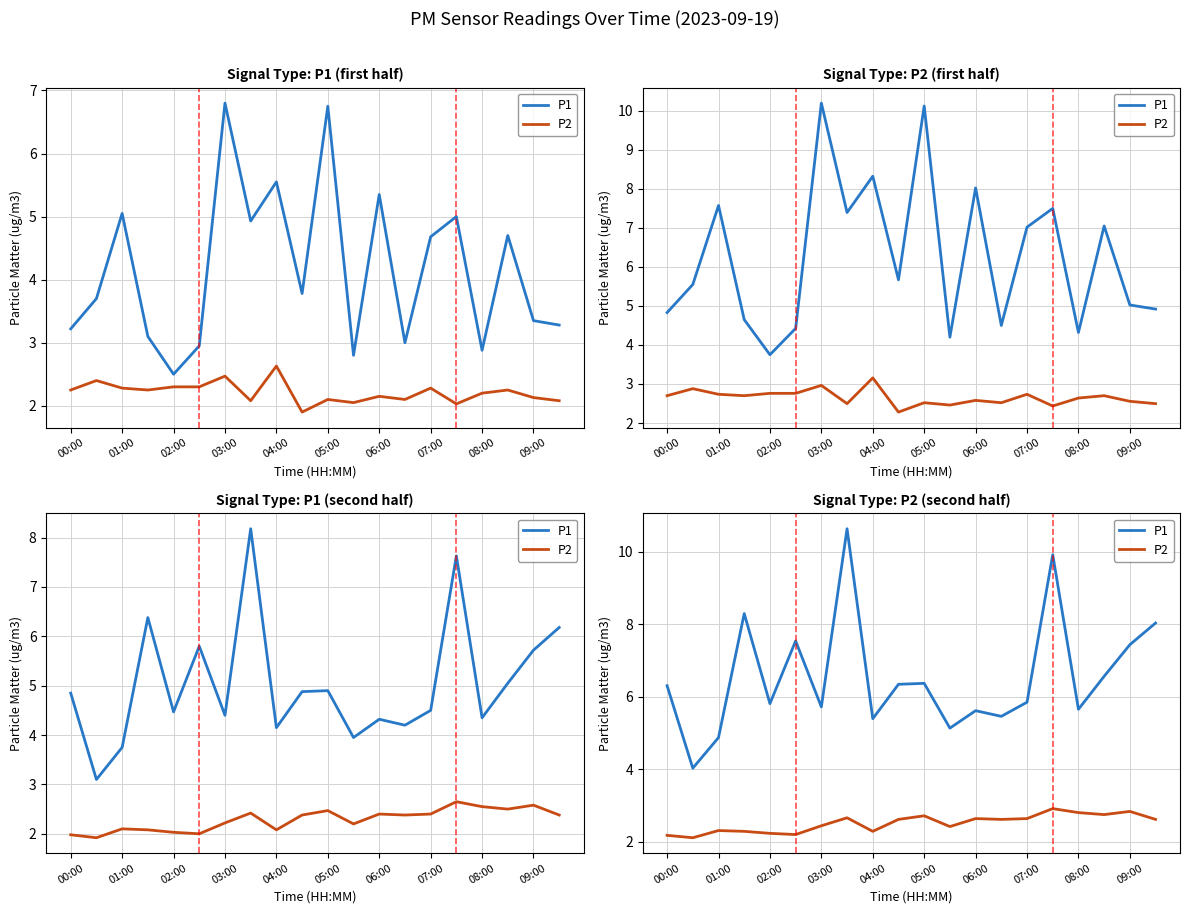

What is the sum of all P1 values?

131.0